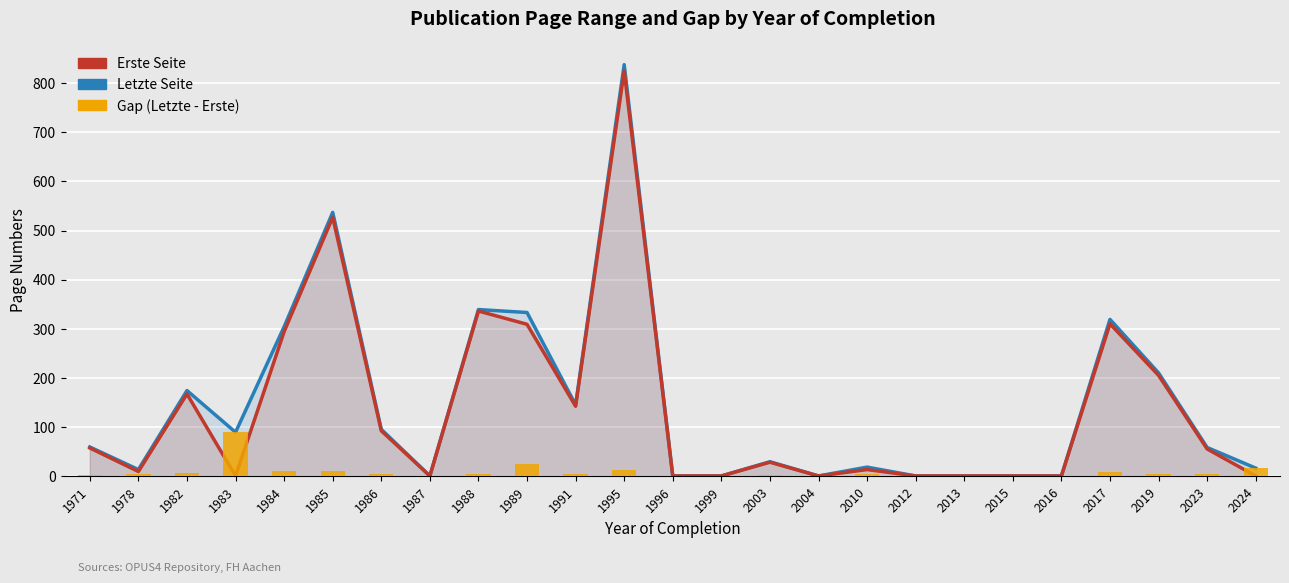

How many values in the Erste Seite series are below 28?

12